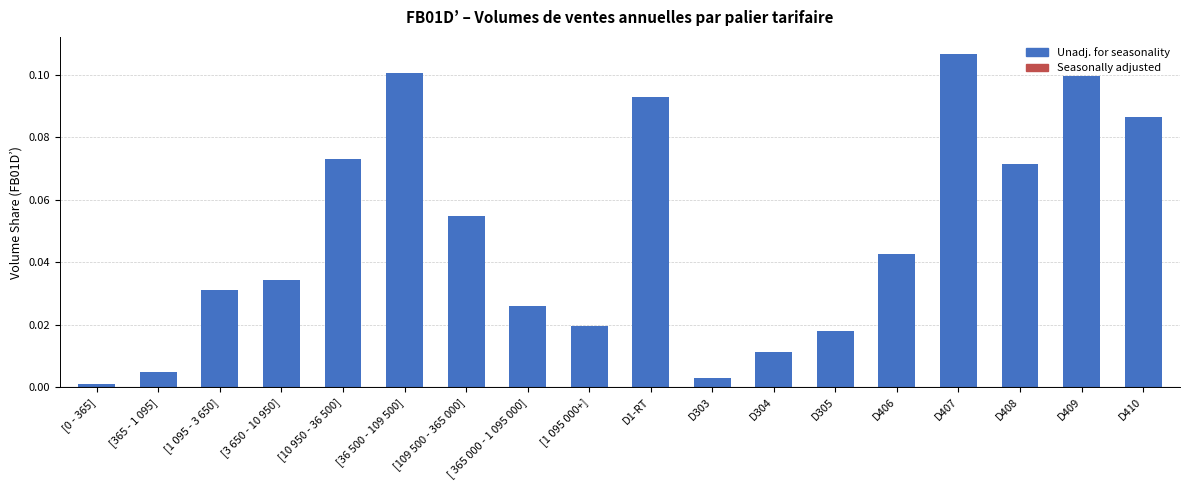

At which category does the chart reach its peak across all series?

D407